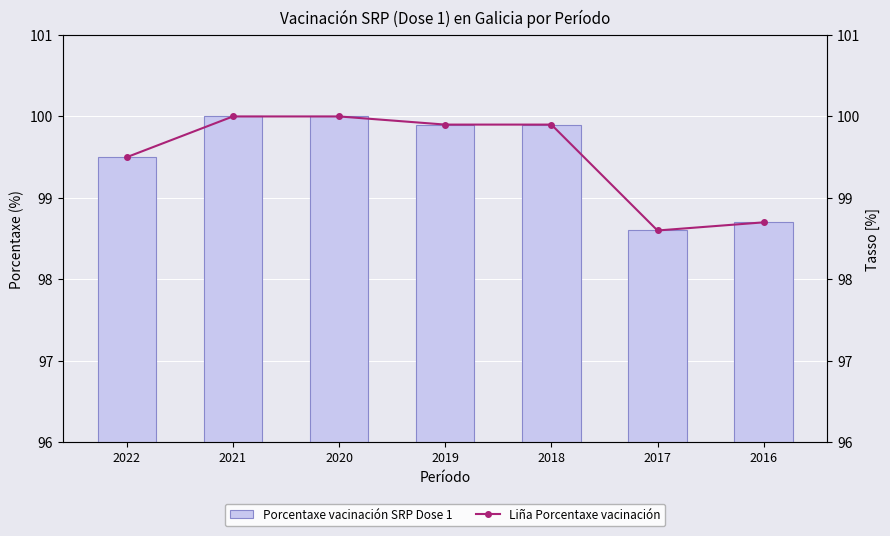

Rank the series at 2022 from lowest to highest value.

Porcentaxe vacinación SRP Dose 1, Liña Porcentaxe vacinación